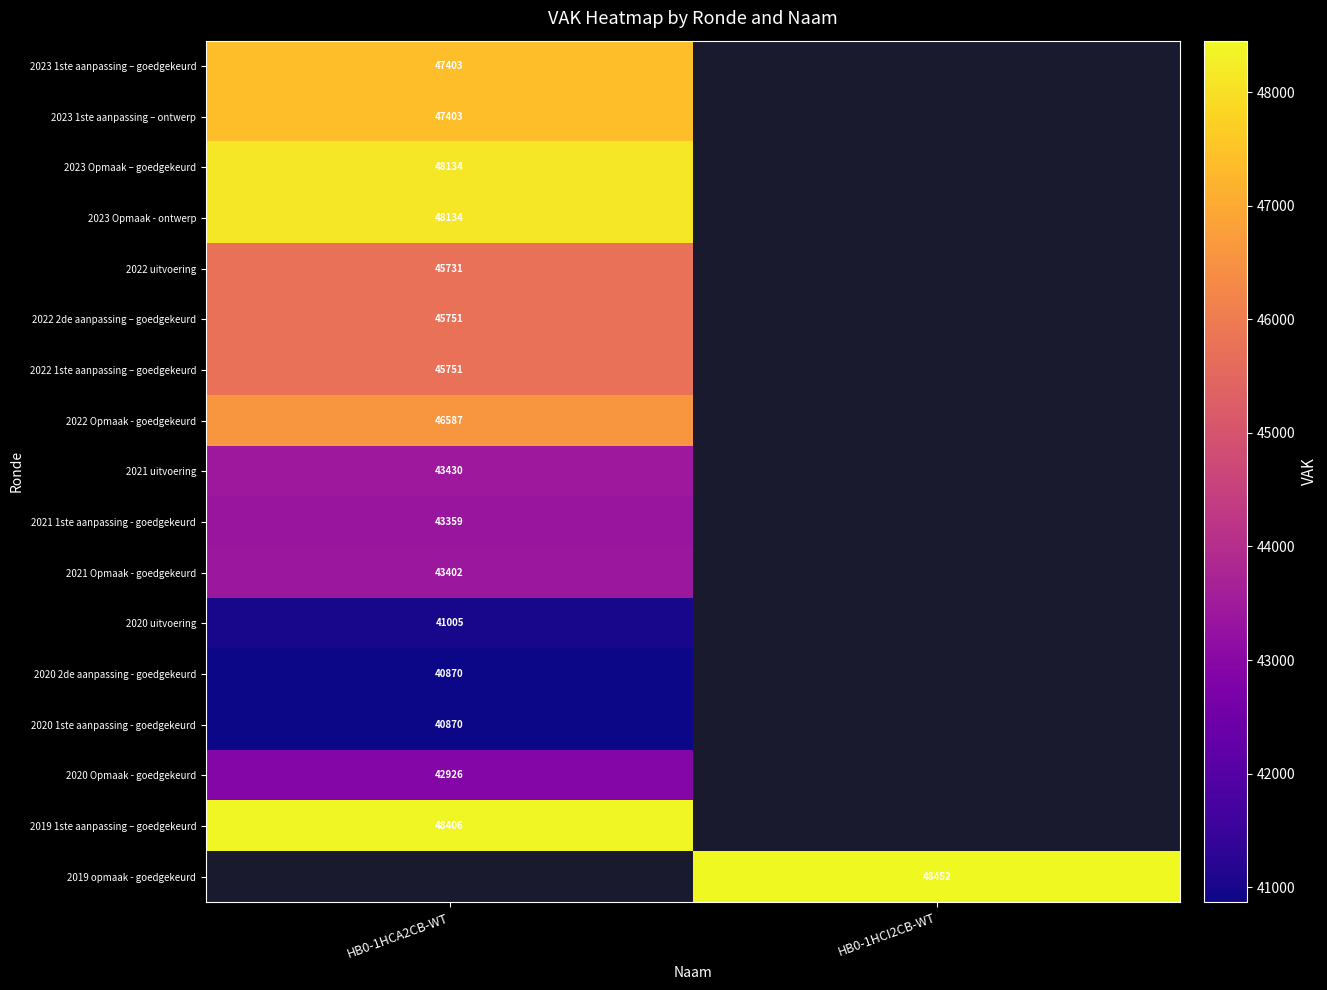

The value of 2020 1ste aanpassing - goedgekeurd at HB0-1HCA2CB-WT is 65137. True or false?

False